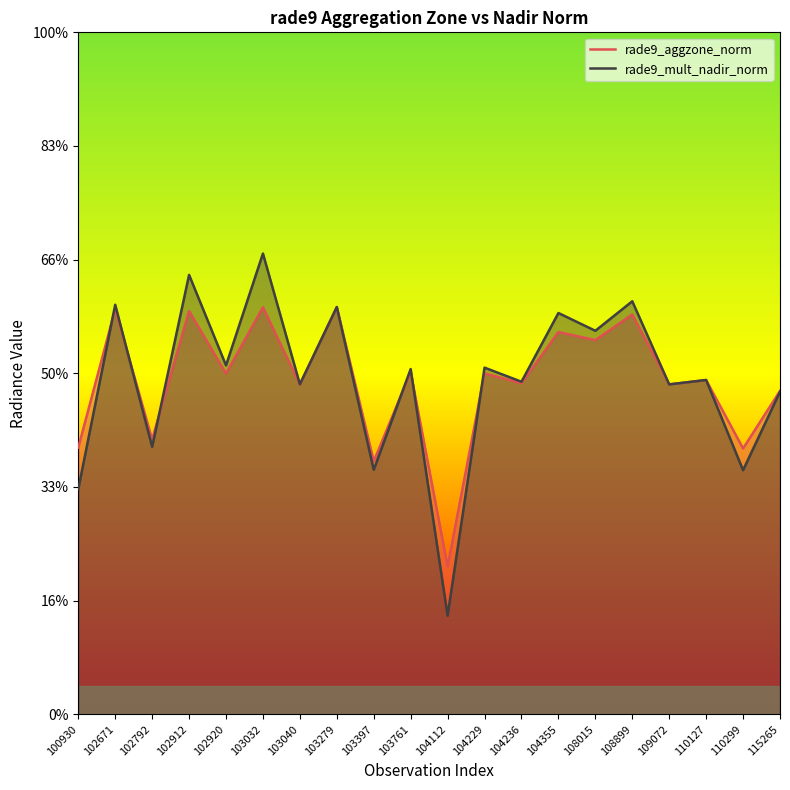

At which category does the chart reach its peak across all series?

103032